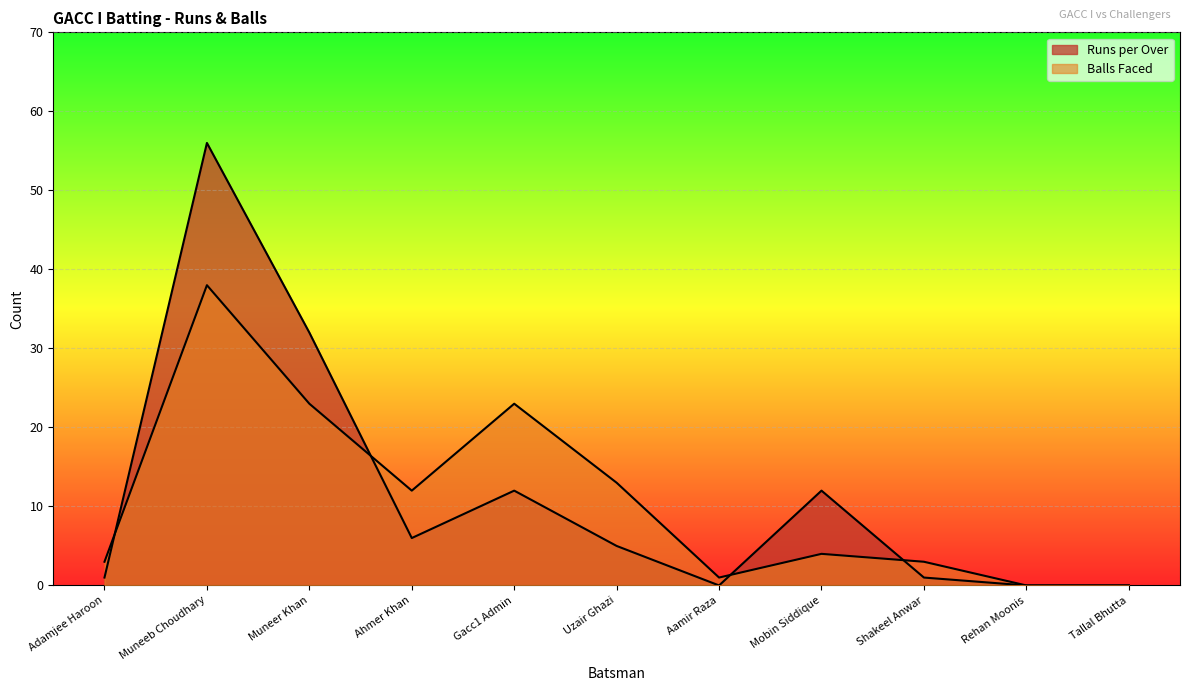

What is the difference between the second highest and second lowest values in the Runs per Over series?

32